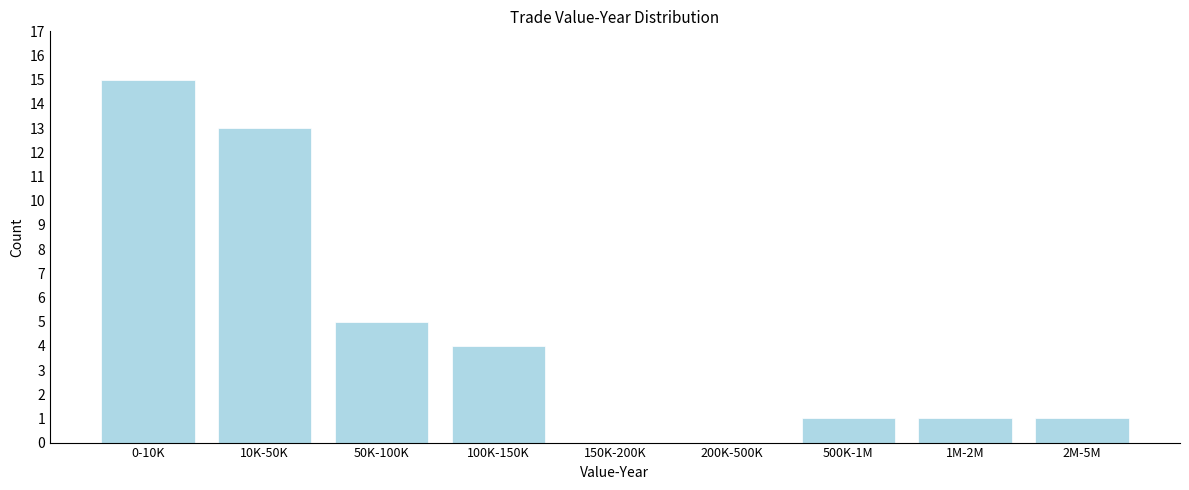

Reading right to left, what are all the values shown in this chart?

2M-5M=1	1M-2M=1	500K-1M=1	200K-500K=0	150K-200K=0	100K-150K=4	50K-100K=5	10K-50K=13	0-10K=15